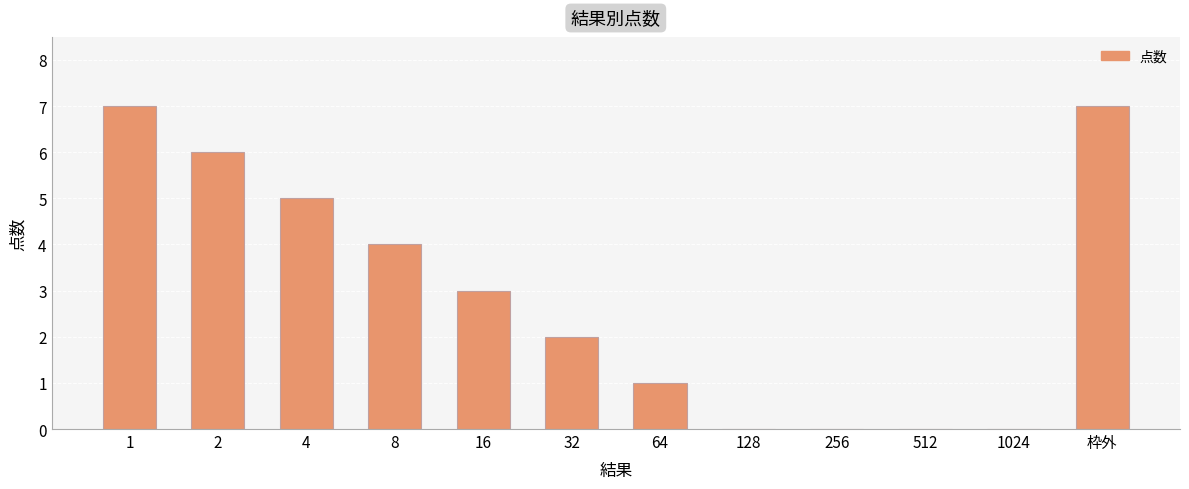

Reading left to right, list all the values displayed in this chart.

7	6	5	4	3	2	1	0	0	0	0	7